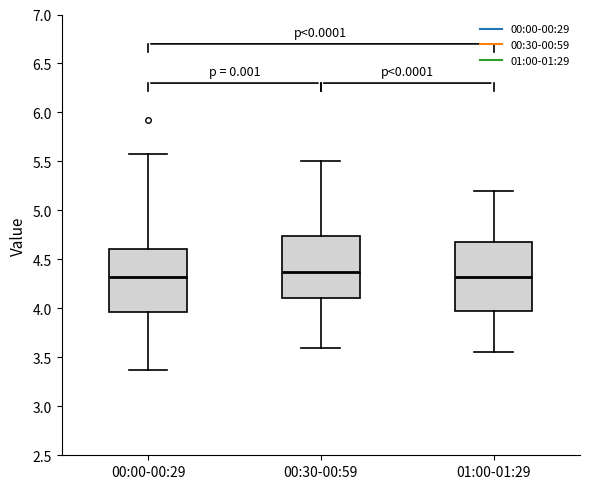

Comparing the boxes themselves (not the whiskers), which one is the tallest?

01:00-01:29